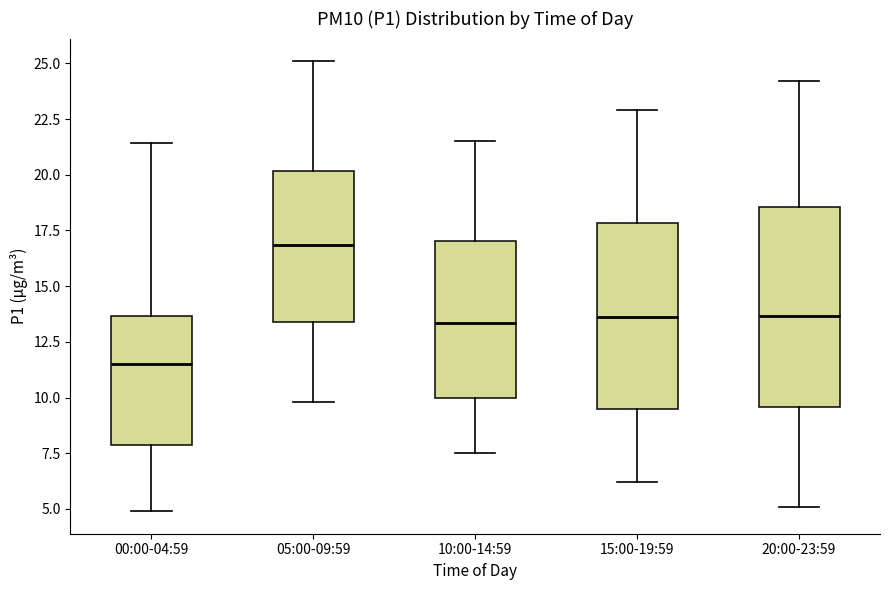

Reading left to right, read every box against the y-axis: the position of its median line, the range the box covers, and the ends of its whiskers. The values are not printed on the chart, so give them approximately, as read against the axis.

00:00-04:59: median 11.5, box 8.0 to 13.5, whiskers 5.0 to 21.5
05:00-09:59: median 17.0, box 13.5 to 20.0, whiskers 10.0 to 25.0
10:00-14:59: median 13.5, box 10.0 to 17.0, whiskers 7.5 to 21.5
15:00-19:59: median 13.5, box 9.5 to 18.0, whiskers 6.0 to 23.0
20:00-23:59: median 13.5, box 9.5 to 18.5, whiskers 5.0 to 24.0